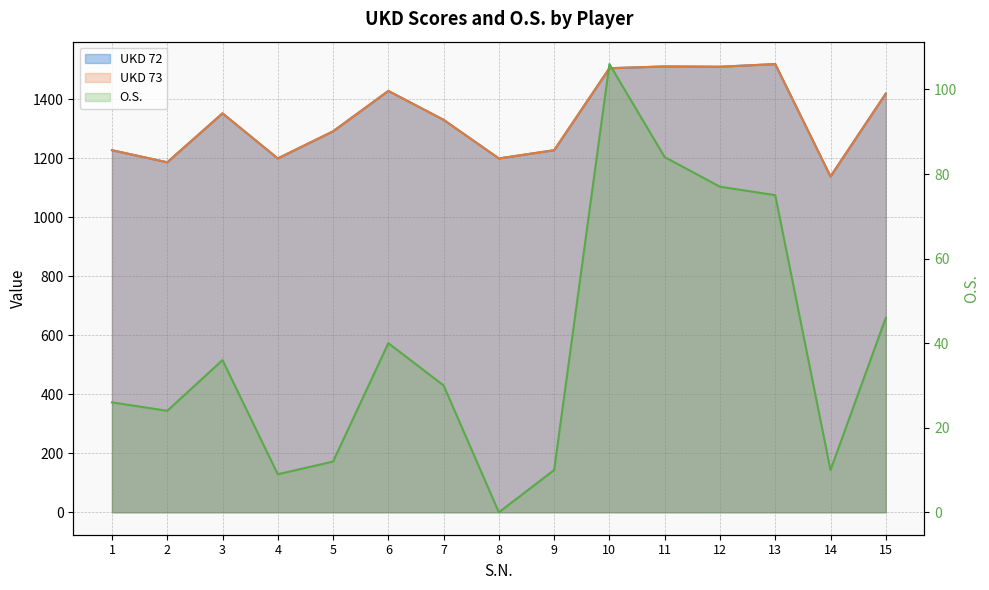

Which series has the widest spread of values?

UKD 72